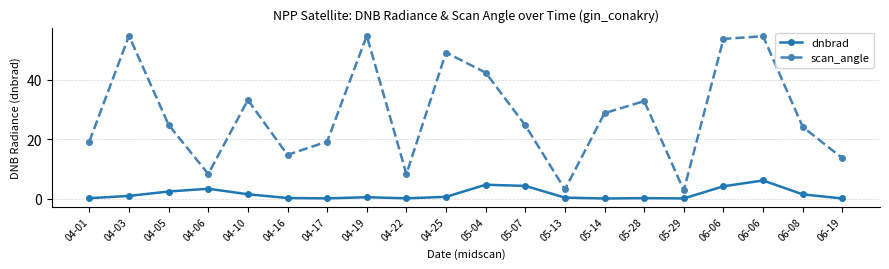

Count the number of categories in the chart.

20